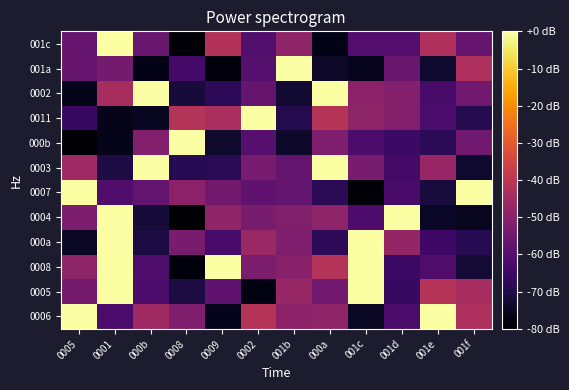

List the series in order of their peak value, highest first.

0006, 0005, 0008, 000a, 0004, 0007, 0003, 000b, 0011, 0002, 001a, 001c